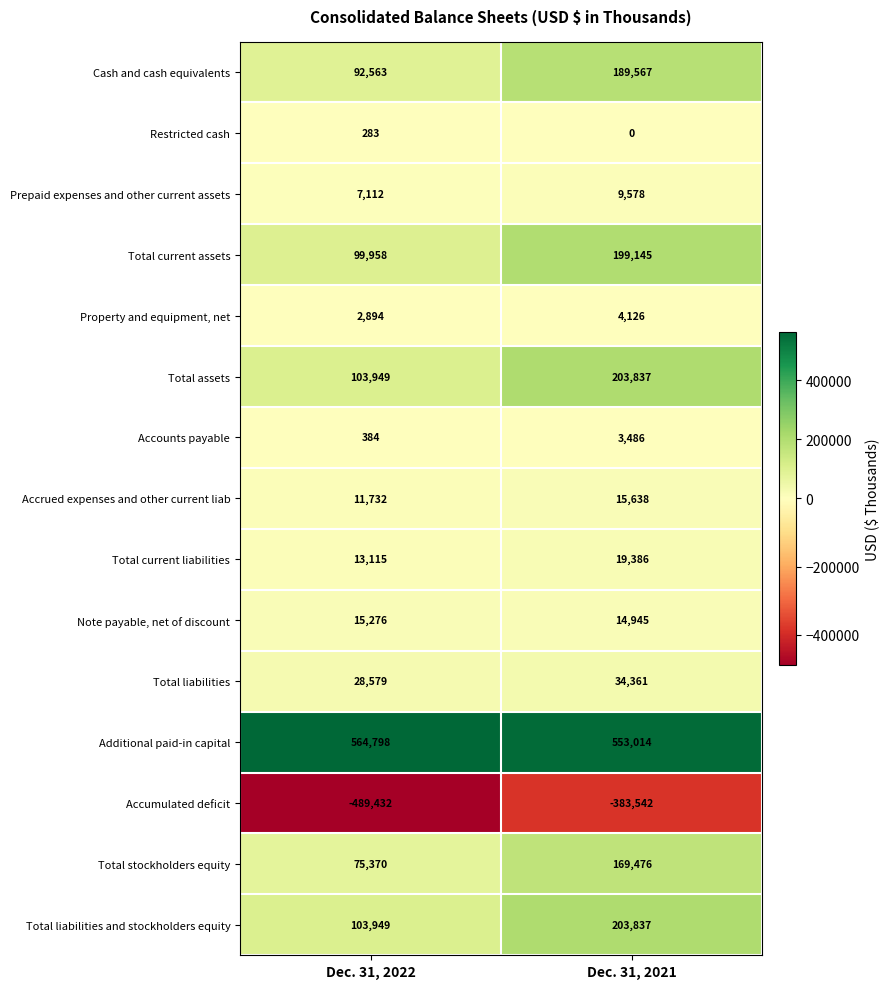

Is the value of Total assets at Dec. 31, 2022 greater than the value of Property and equipment, net at Dec. 31, 2022?

Yes